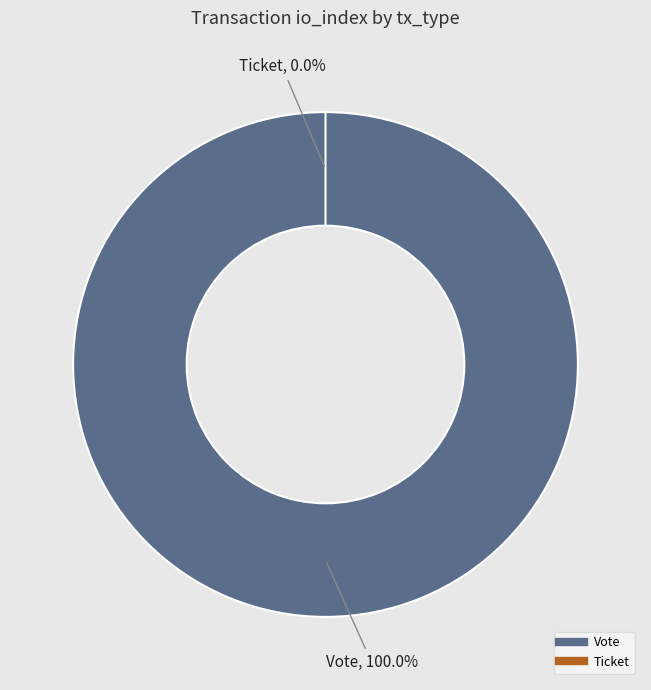

What percentage is the Vote slice, to the nearest percent?

100%